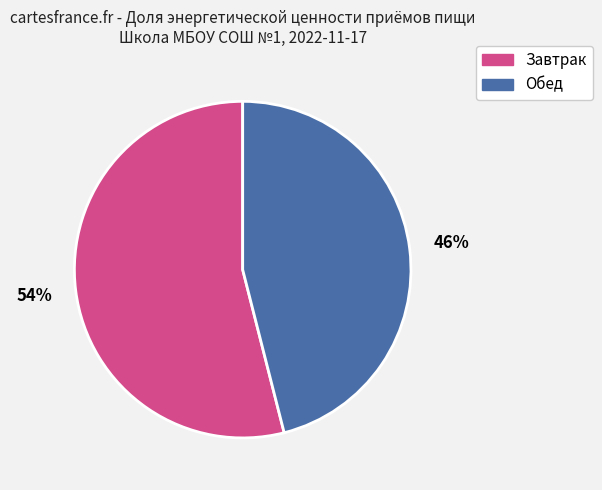

To the nearest percent, what is the difference between the largest and smallest slice percentages?

8%